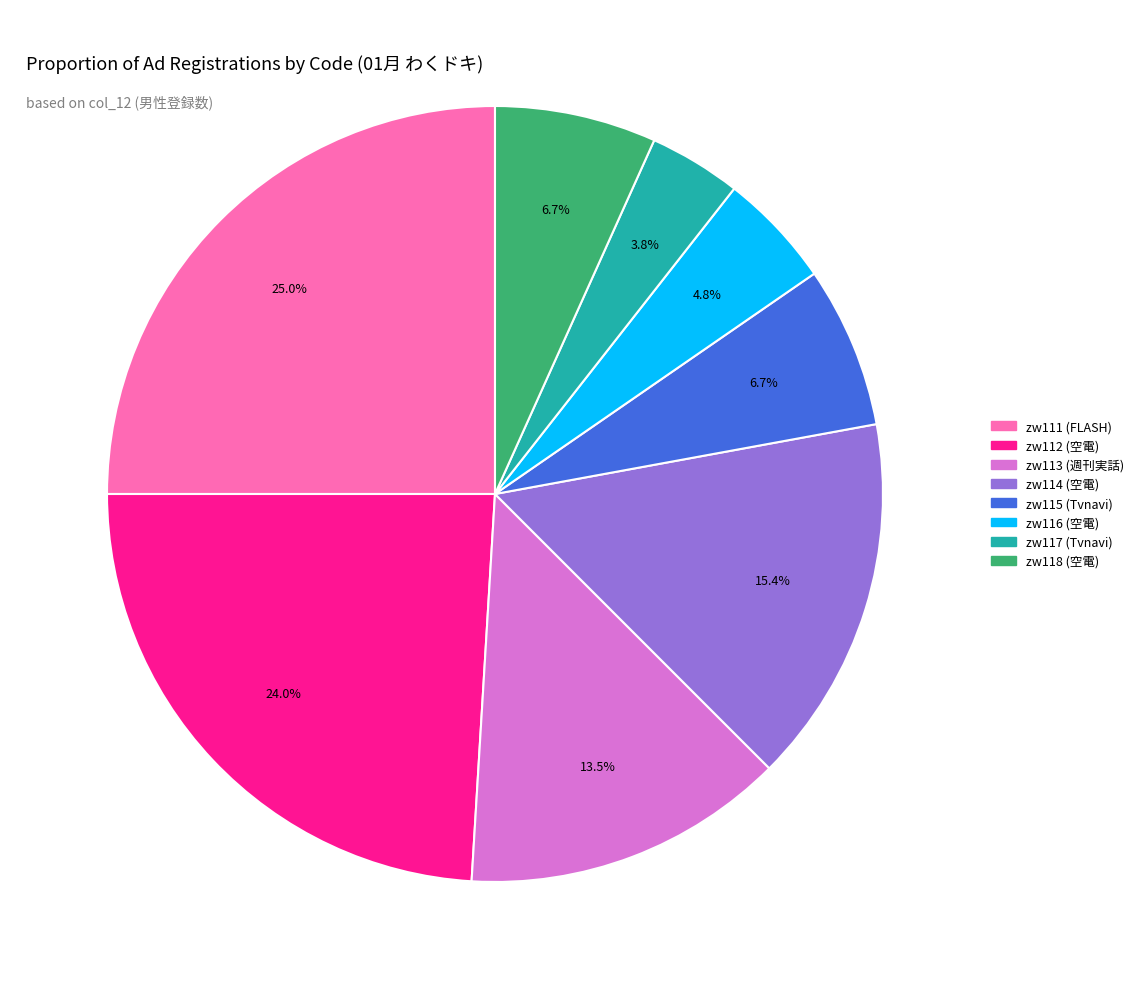

Does zw111 (FLASH) account for over 50% of the chart?

No